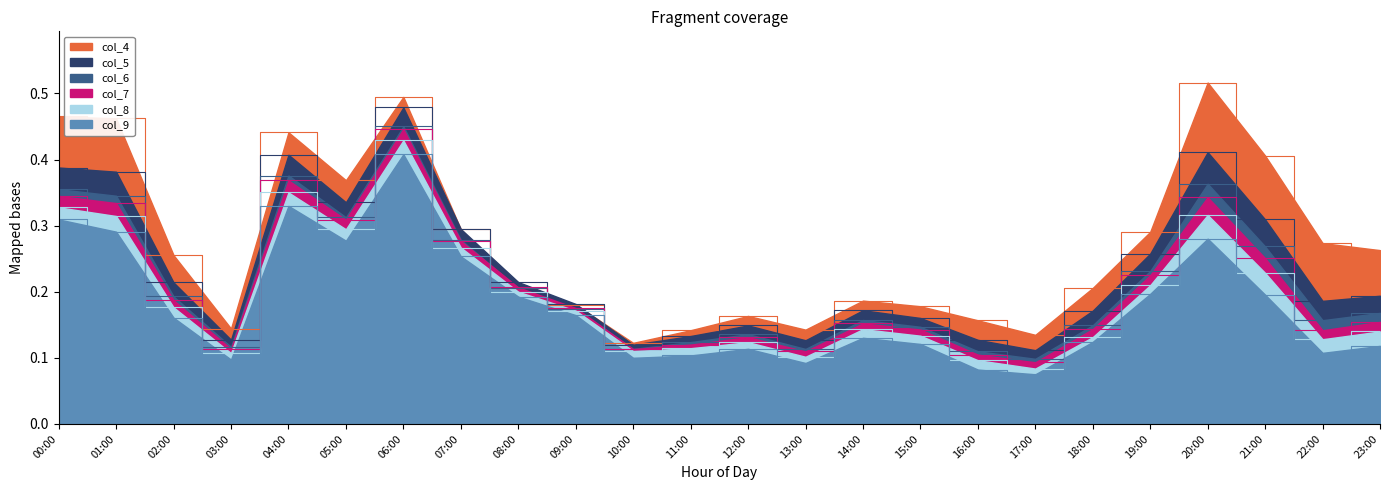

What position from the right is 03:00?

21